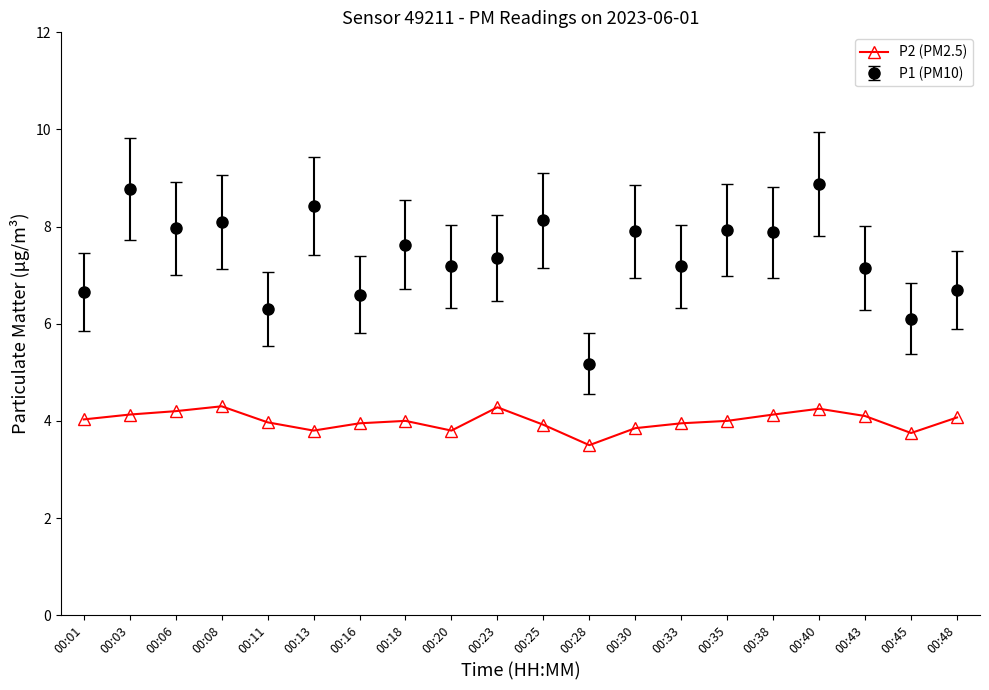

Rank the series at 00:45 from lowest to highest value.

P2 (PM2.5), P1 (PM10)